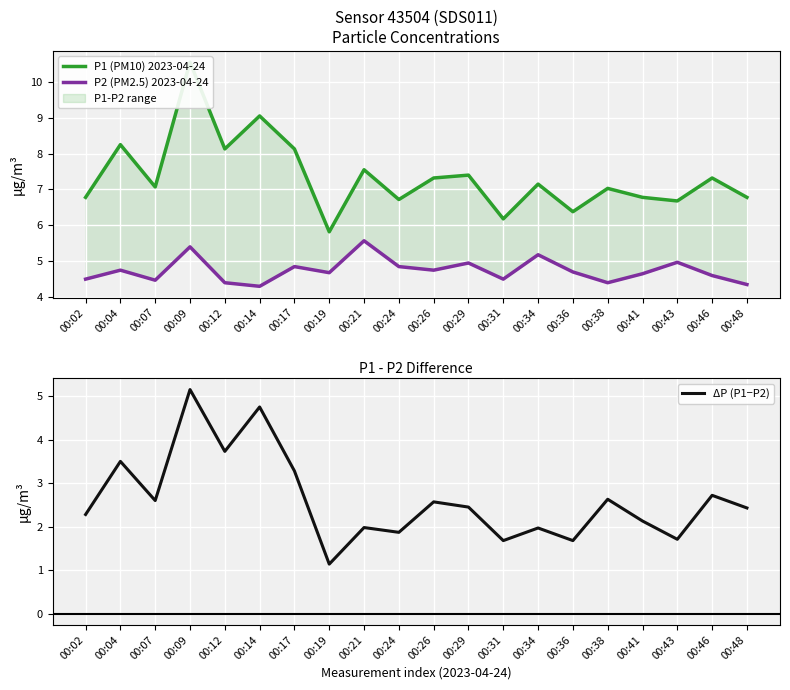

Which category has the highest value in the ΔP (P1−P2) series?

00:09